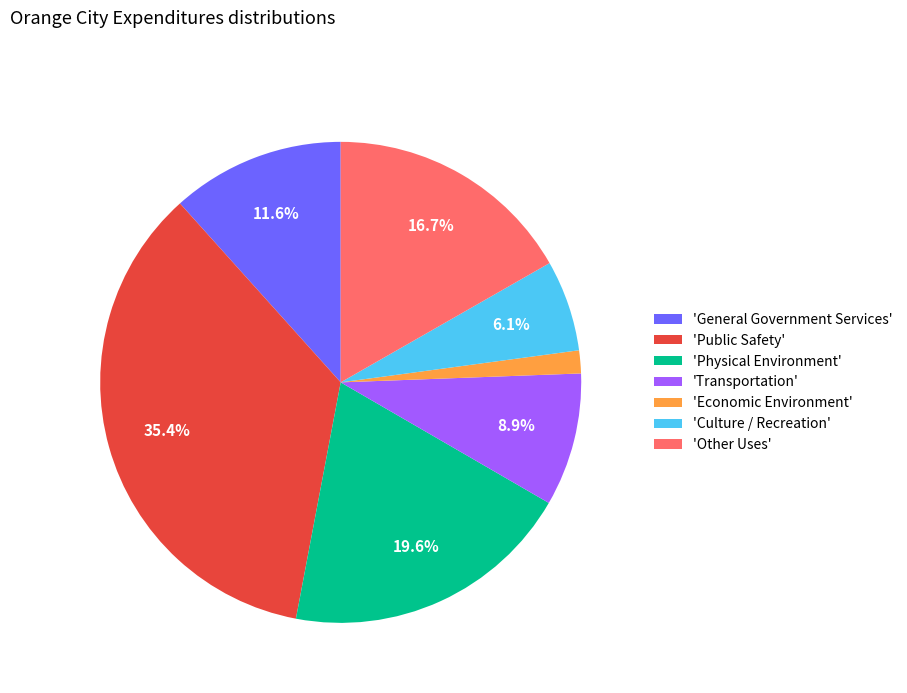

How much of the chart is everything except 'Other Uses'?

83.3%